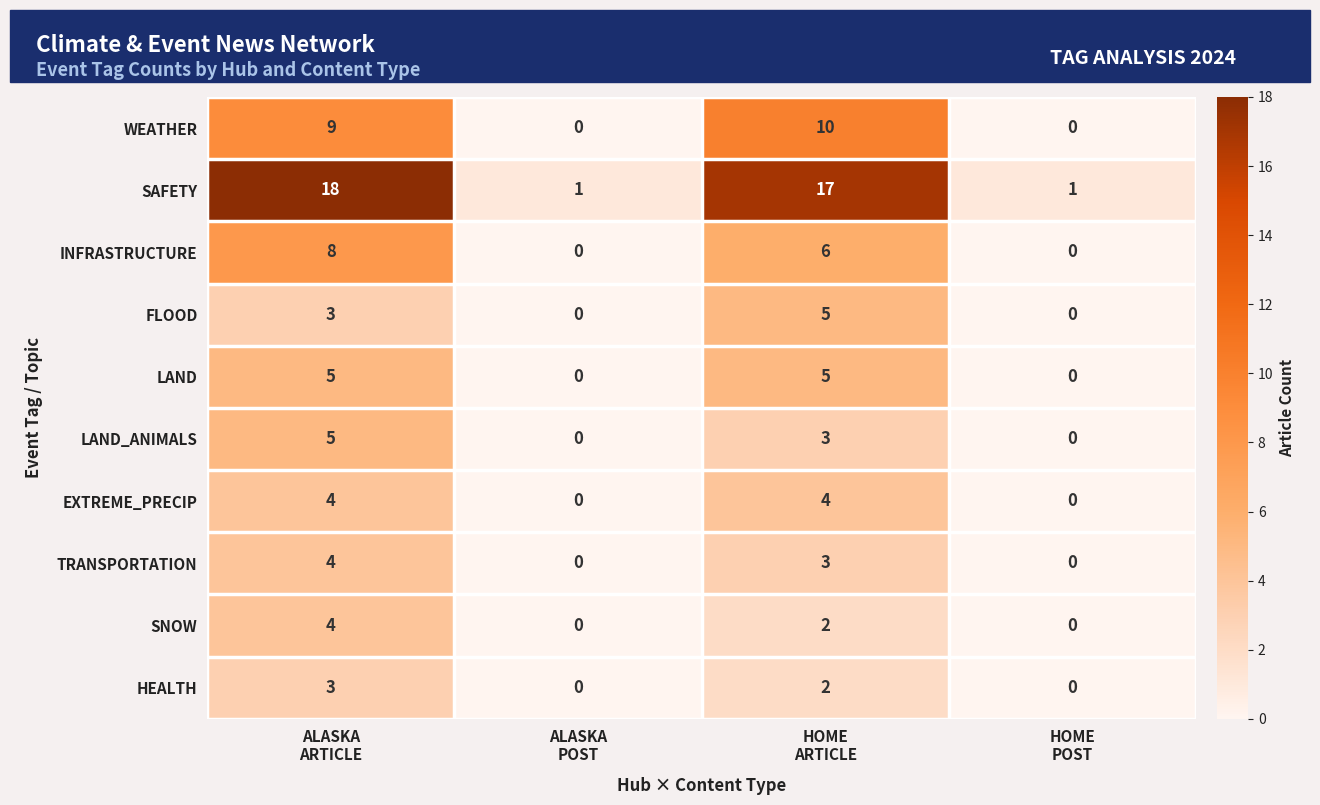

Which series has the largest total across all categories?

SAFETY